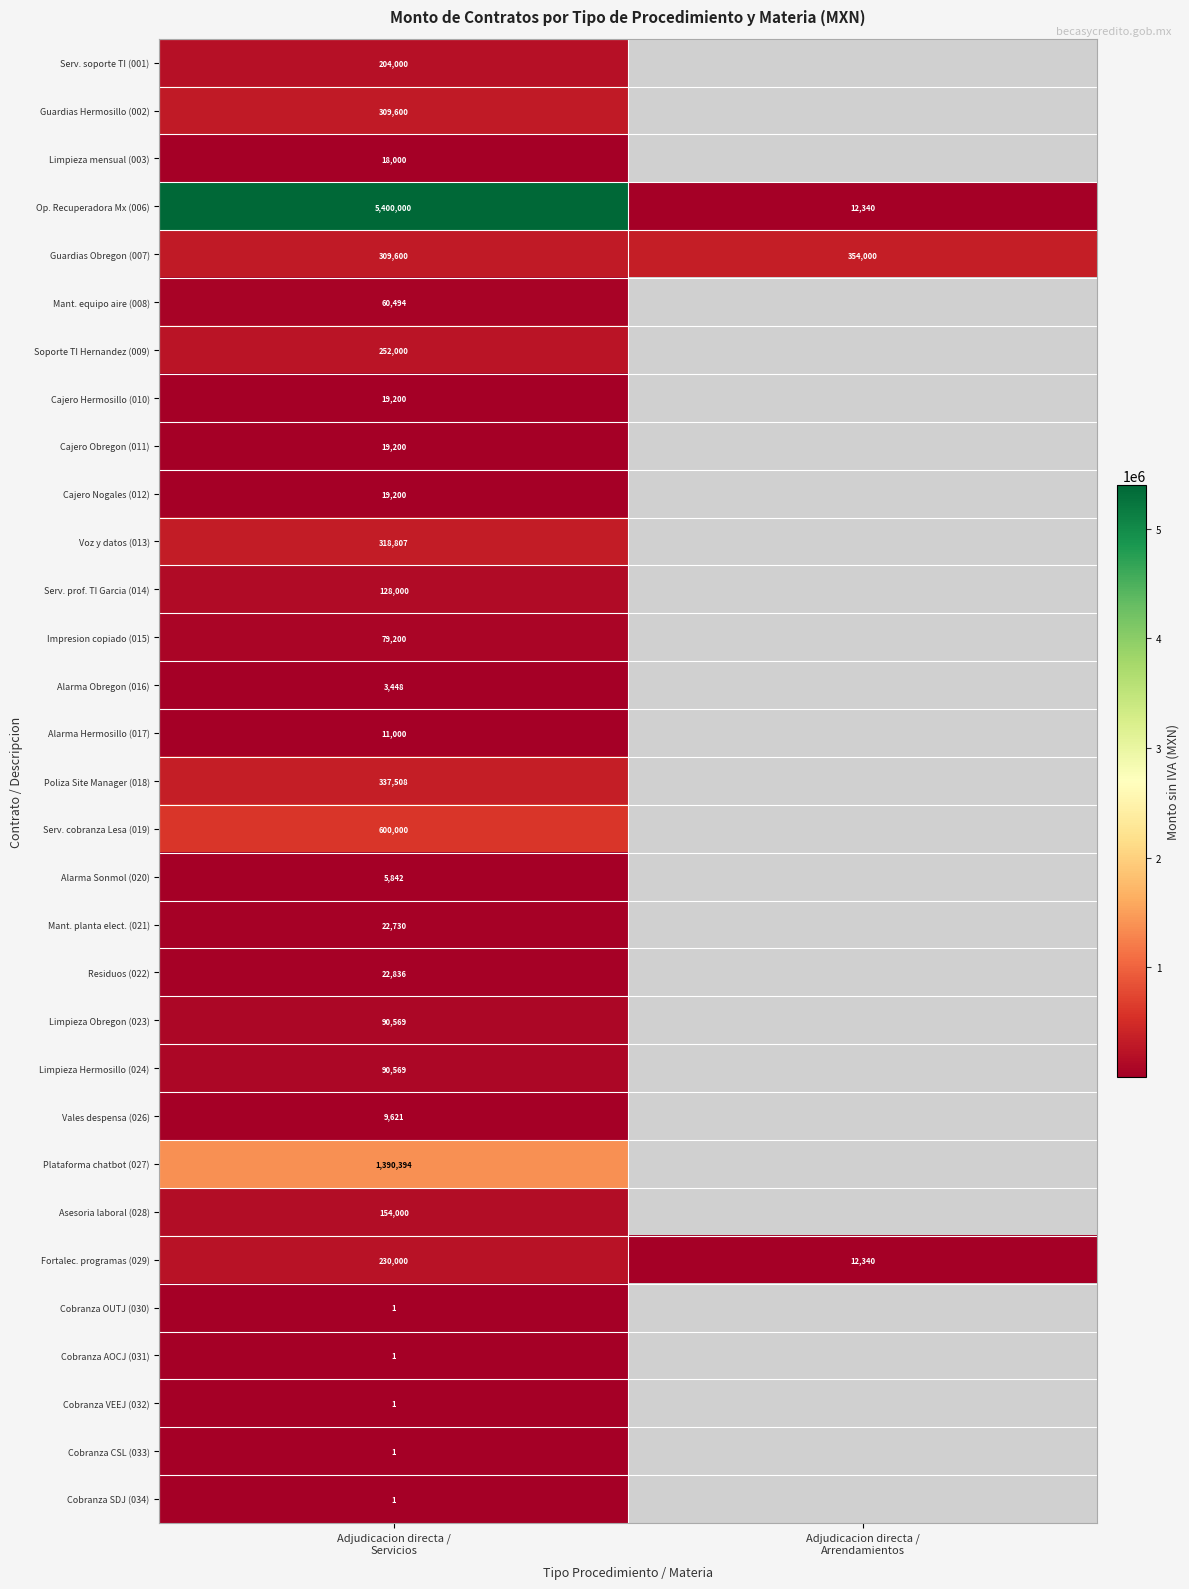

Which label corresponds to the smallest value in the chart?

Adjudicacion directa /
Servicios